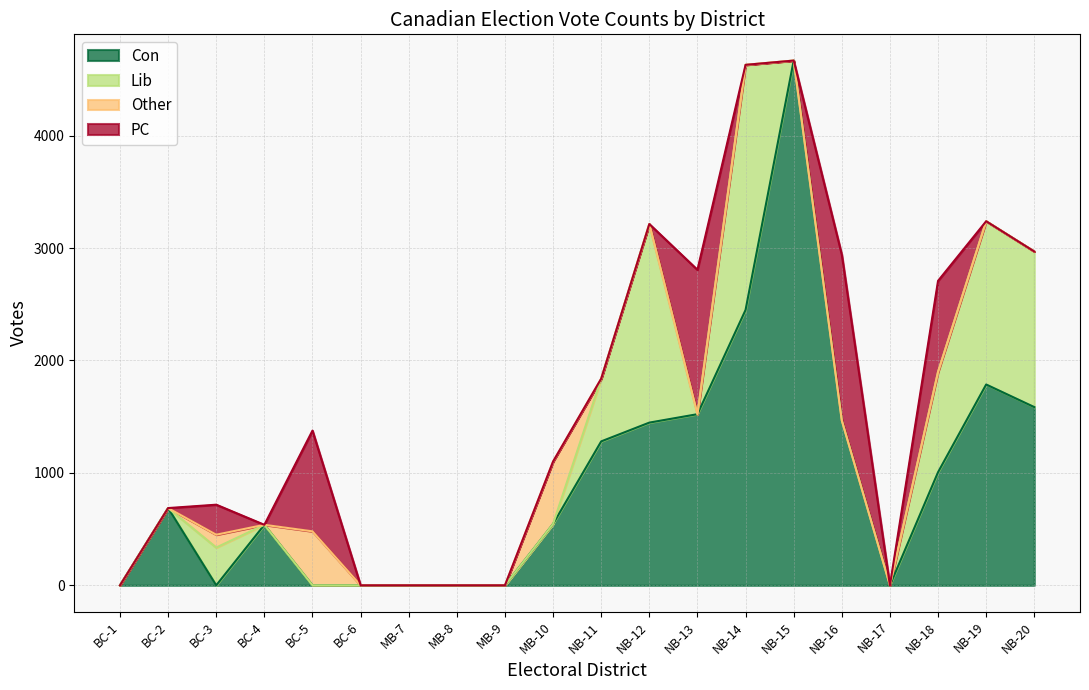

Which category has the highest value across all series?

NB-15